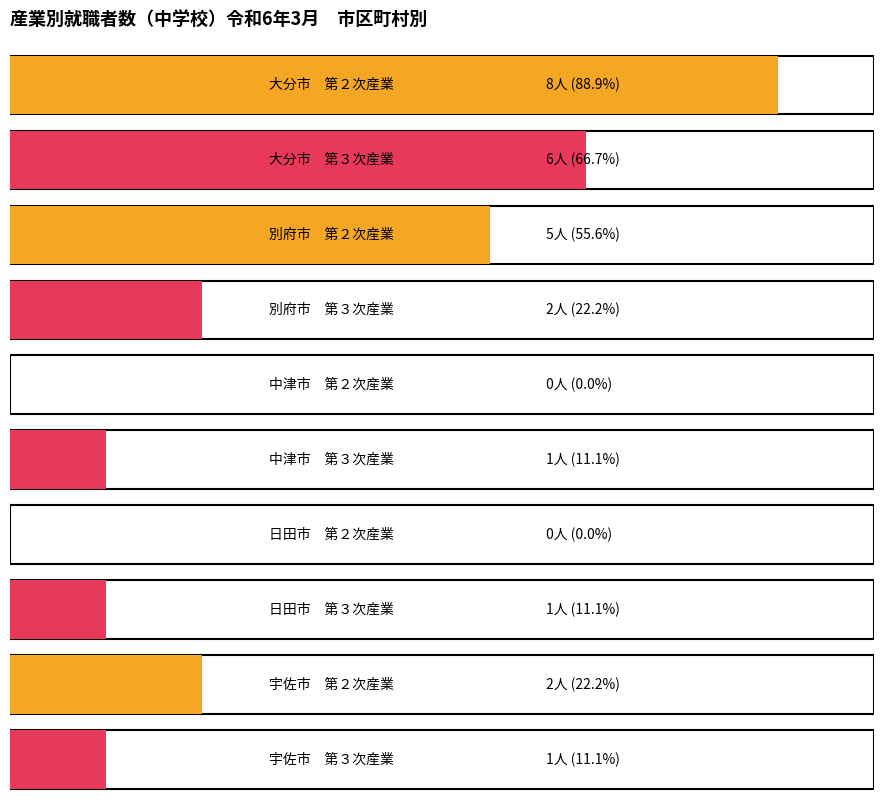

Is it true that 左記以外・不詳 equals 3 at 別府市?

False